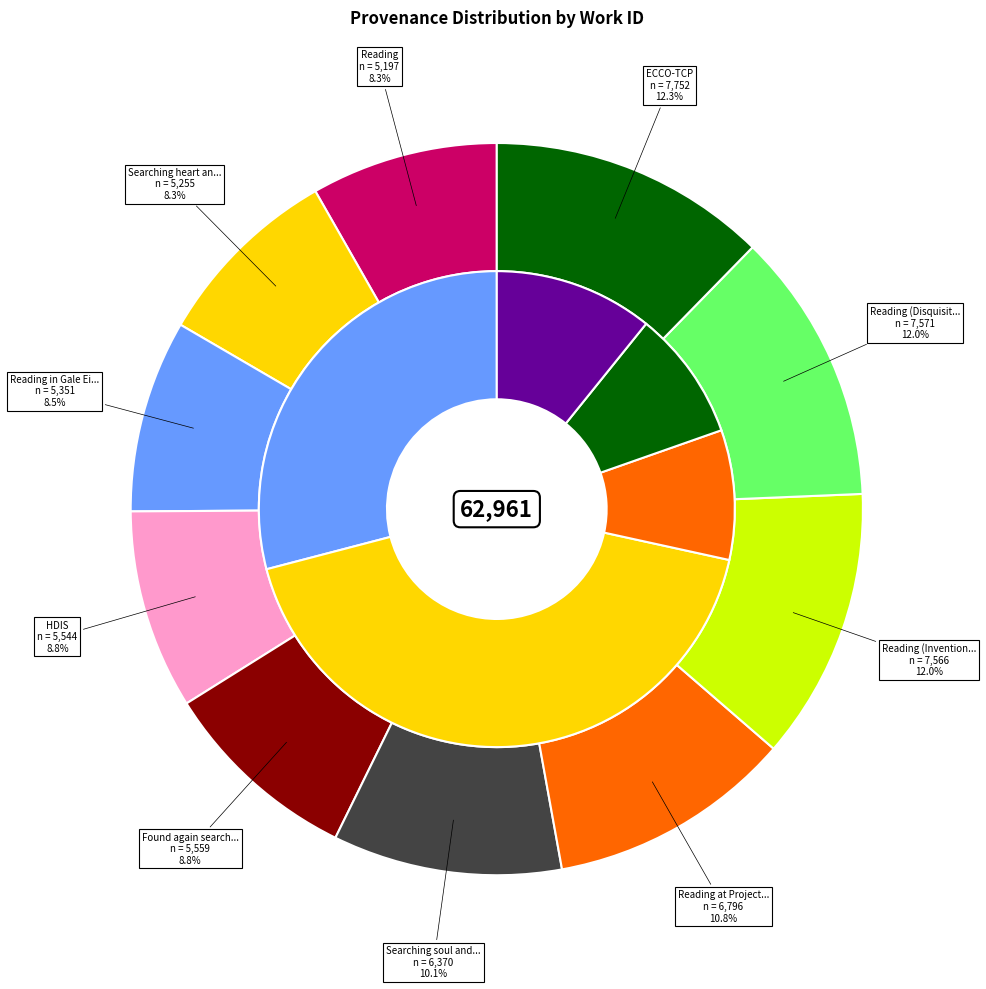

Combined, what portion of the pie is Searching heart and seal in HDIS and HDIS?

17.2%